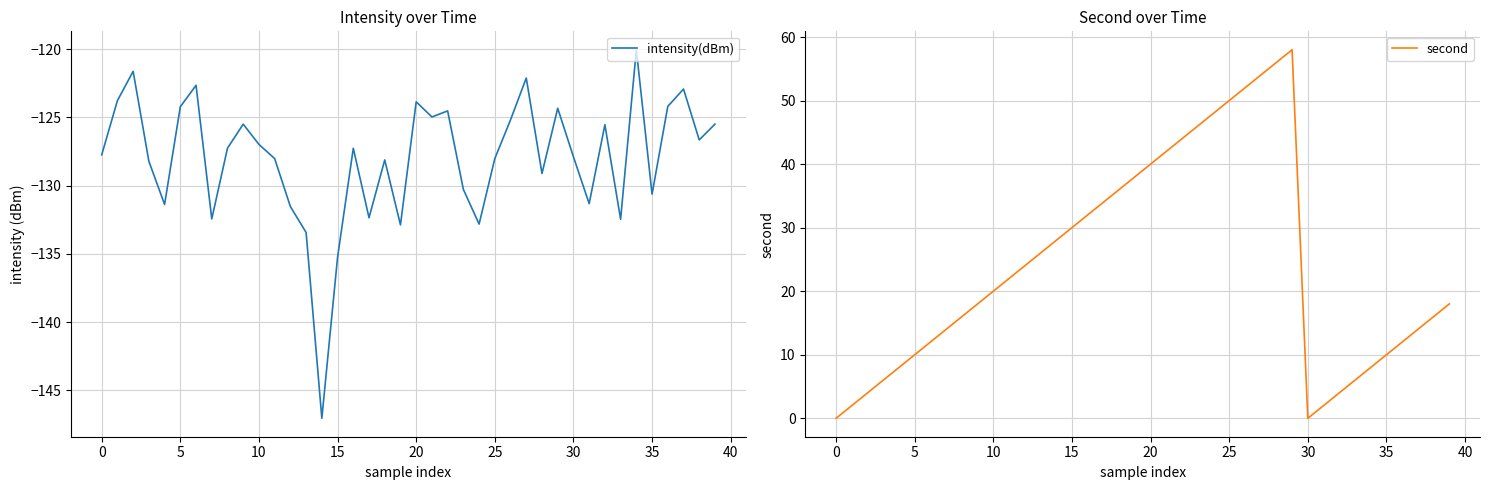

Which category has the lowest value across all series?

14